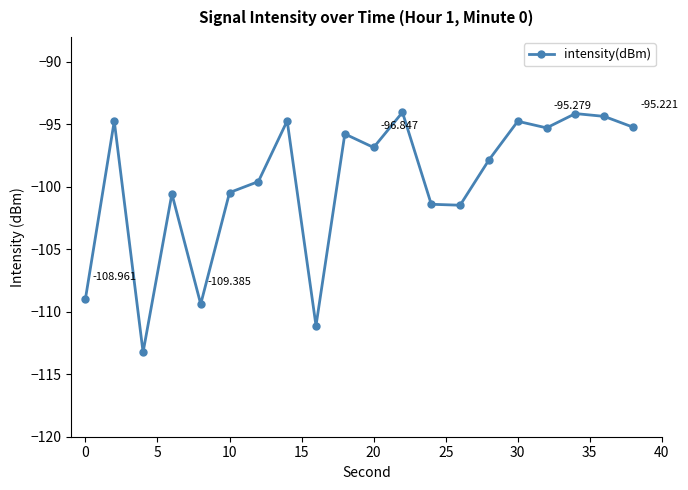

True or false: there are more than 0 points higher than both neighbors.

True